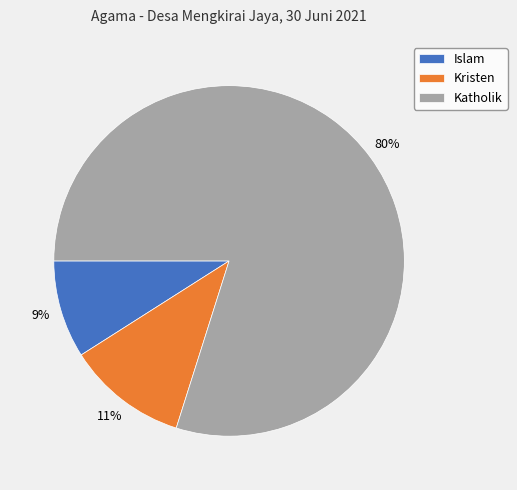

Combined, do Katholik and Islam account for over 50%?

Yes